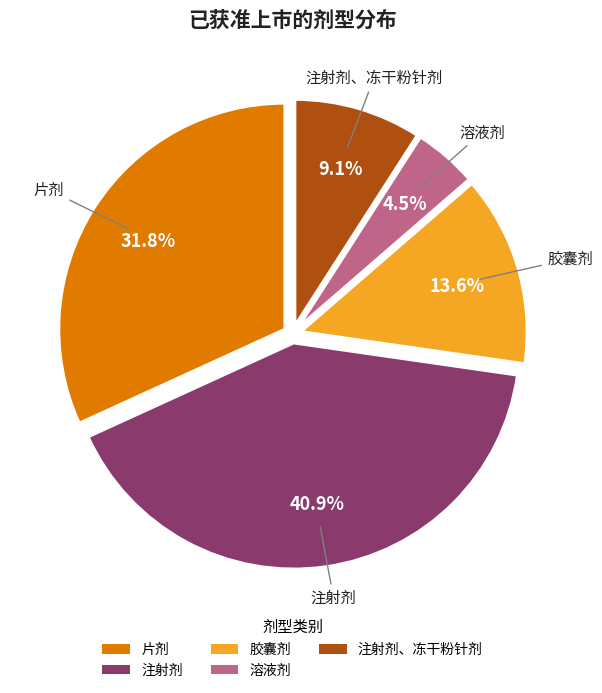

To the nearest percent, what percentage of the pie is 注射剂、冻干粉针剂?

9%